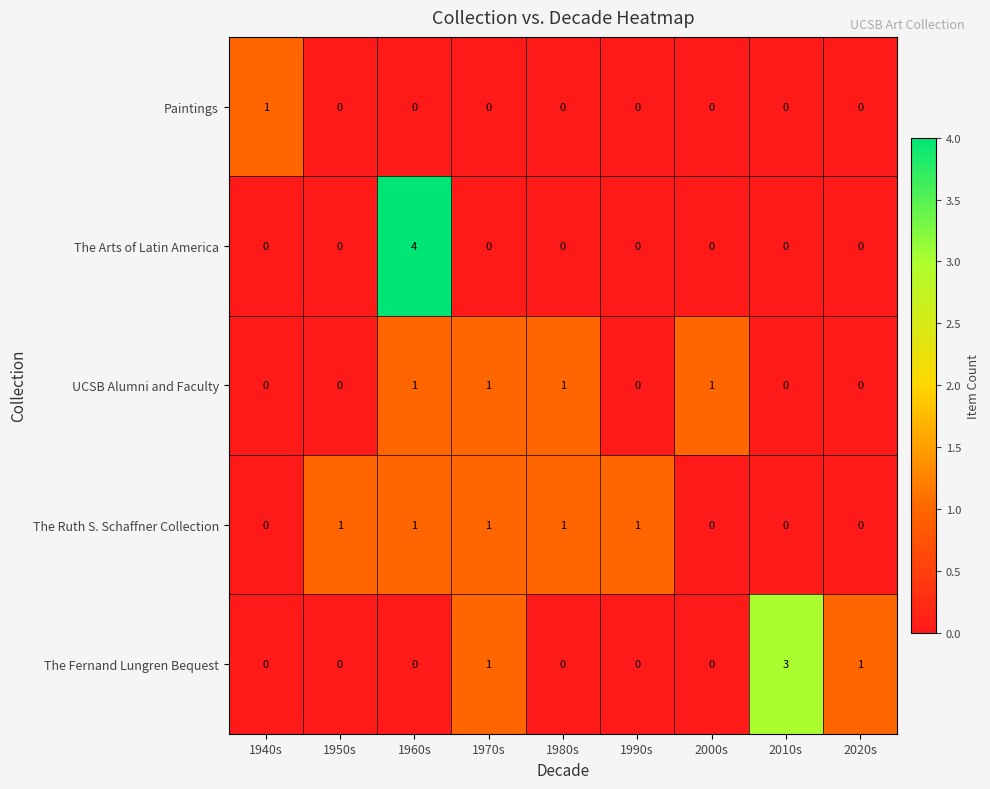

What is the sum of all The Ruth S. Schaffner Collection values?

5